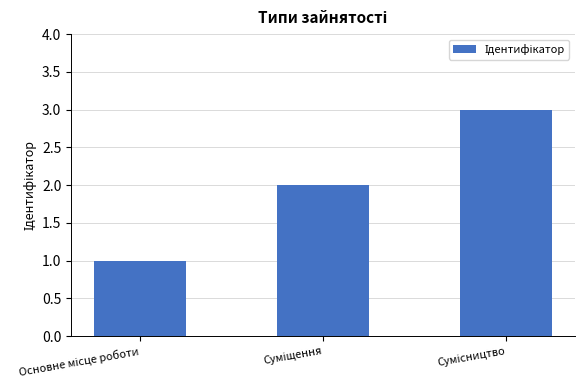

What is the maximum value shown in the chart?

3